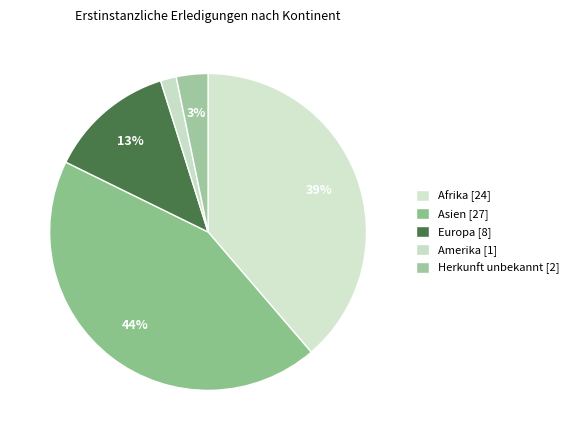

Rank the categories by value from highest to lowest.

Asien, Afrika, Europa, Herkunft unbekannt, Amerika